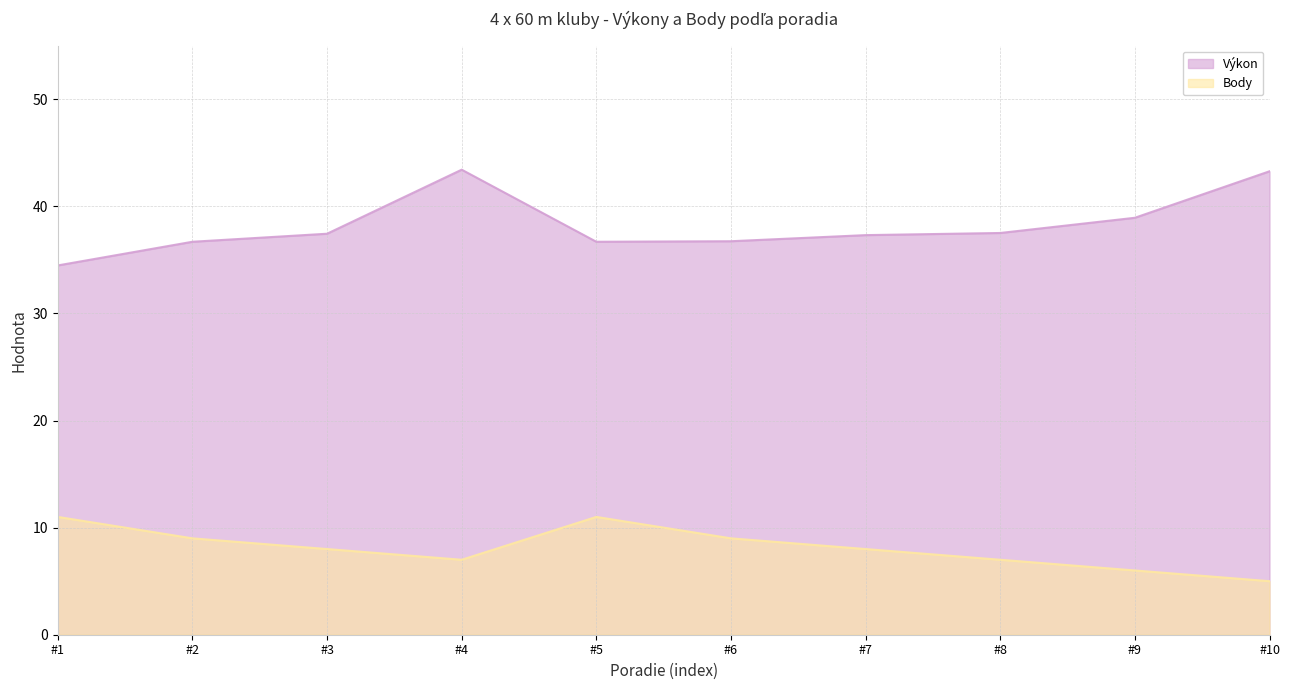

What is the difference between the highest and lowest values at #7?

29.3